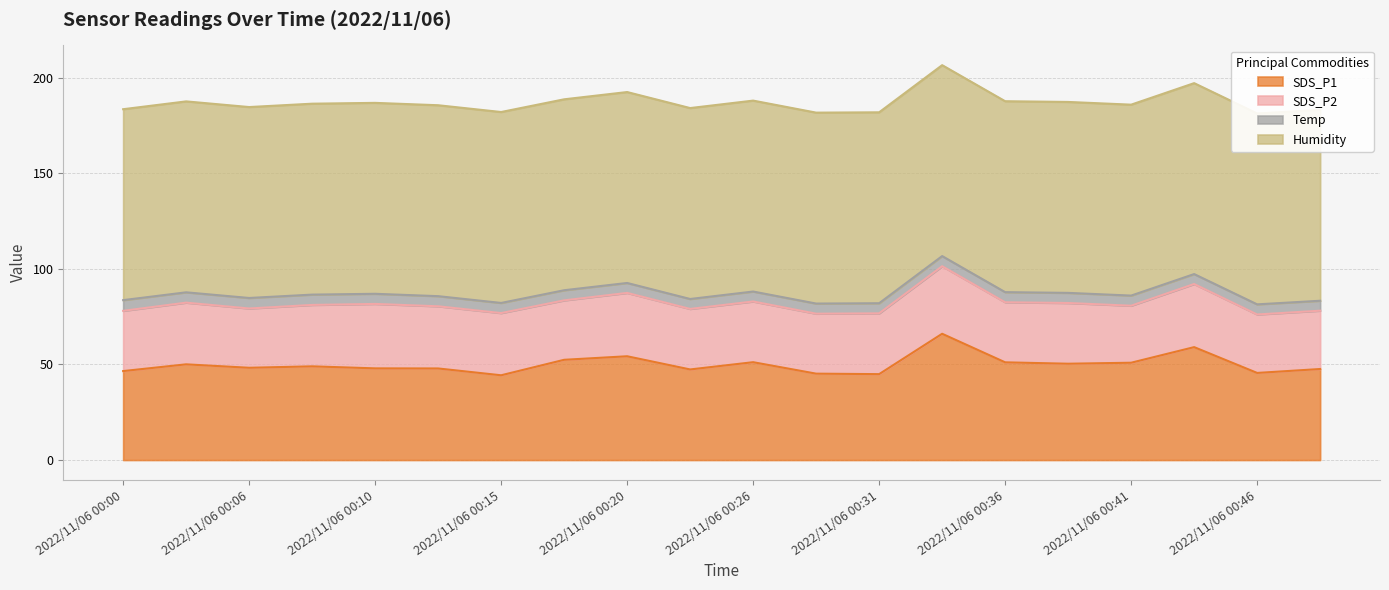

List the series in order of their overall mean, lowest first.

Temp, SDS_P2, SDS_P1, Humidity